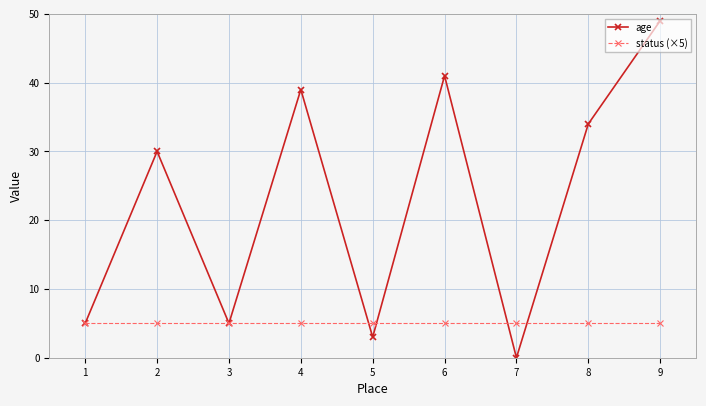

Rank the series by their average value, from lowest to highest.

status (×5), age